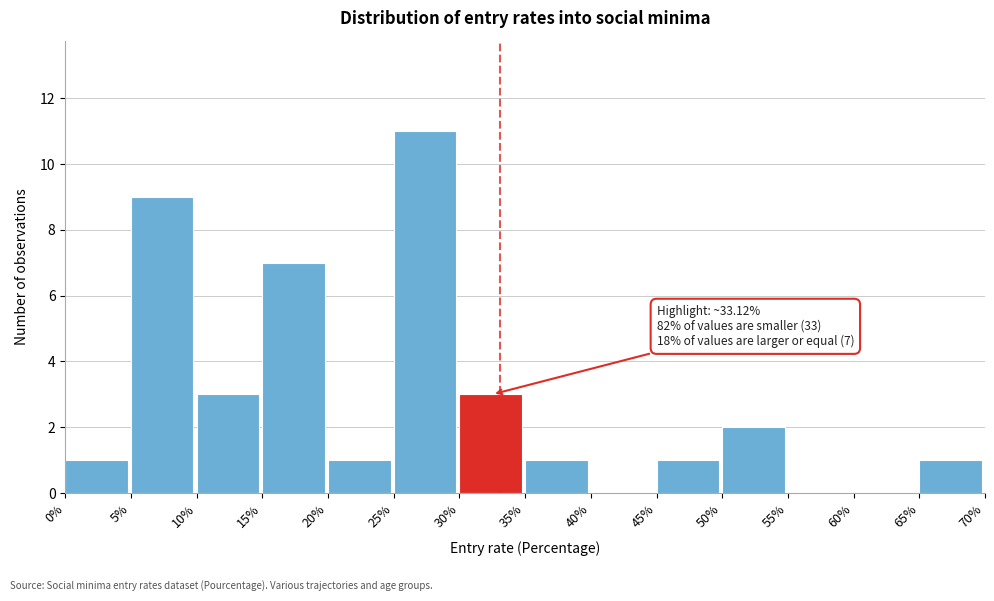

Over which range of the x-axis is the bar tallest?

25% to 30%